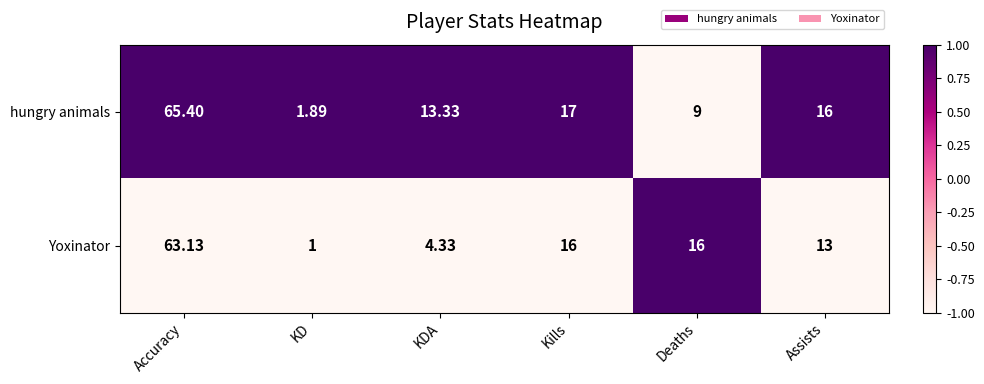

At which label does Yoxinator first exceed 16?

Accuracy